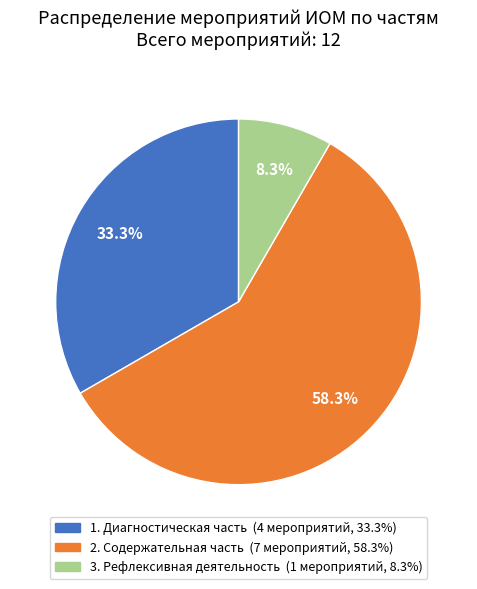

Which slice is the smallest?

3. Рефлексивная деятельность